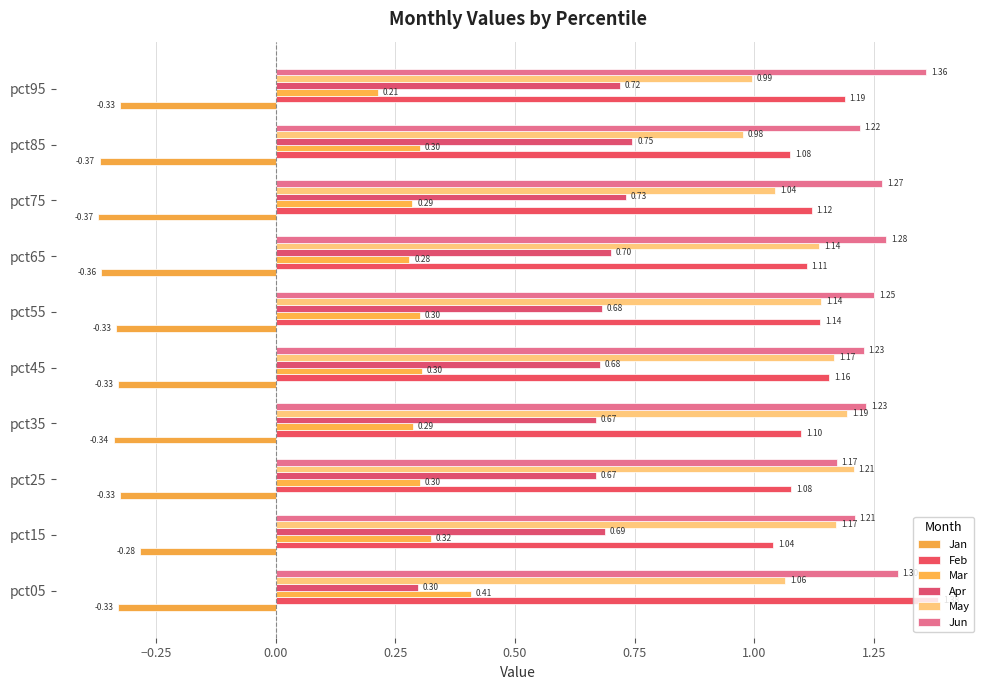

What is the value of the Apr bar at the 1st from the left?

0.3